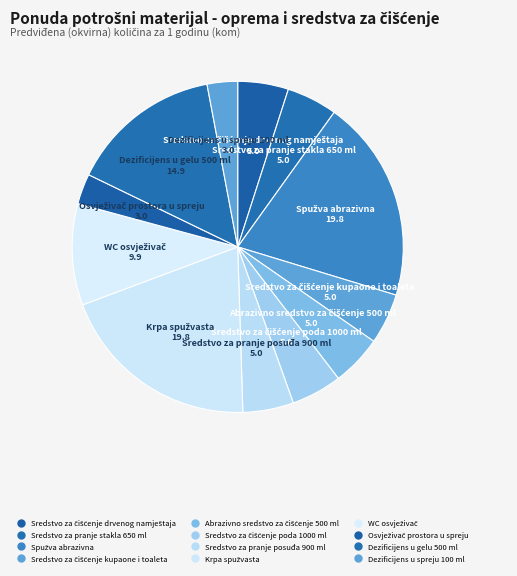

How many slices are in this pie chart?

12